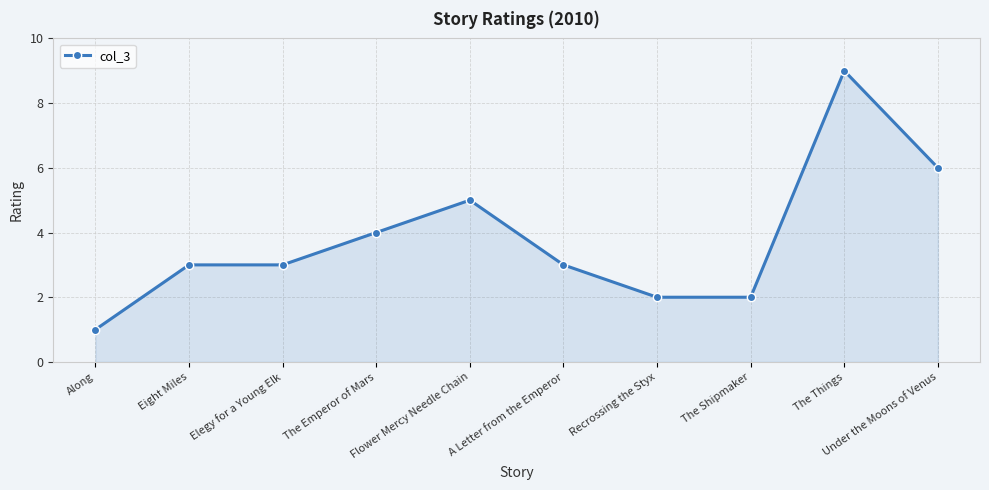

What is the average value?

4